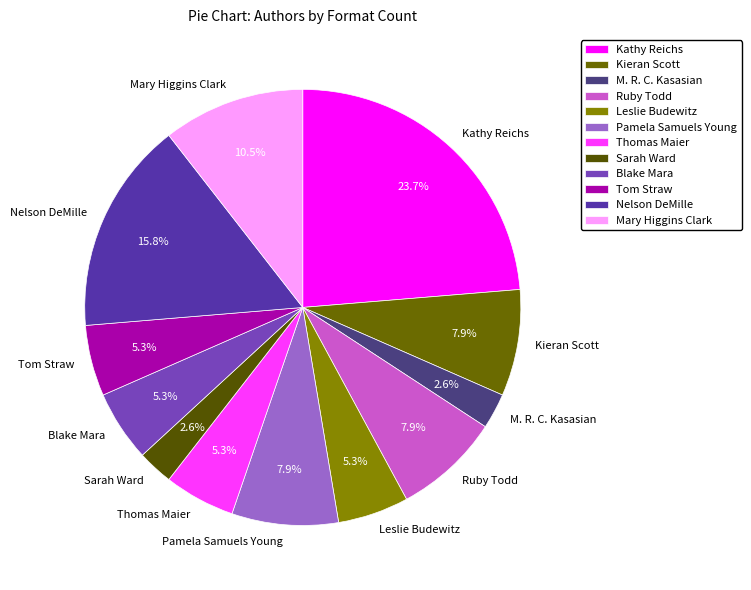

What is the largest slice in the pie chart?

Kathy Reichs